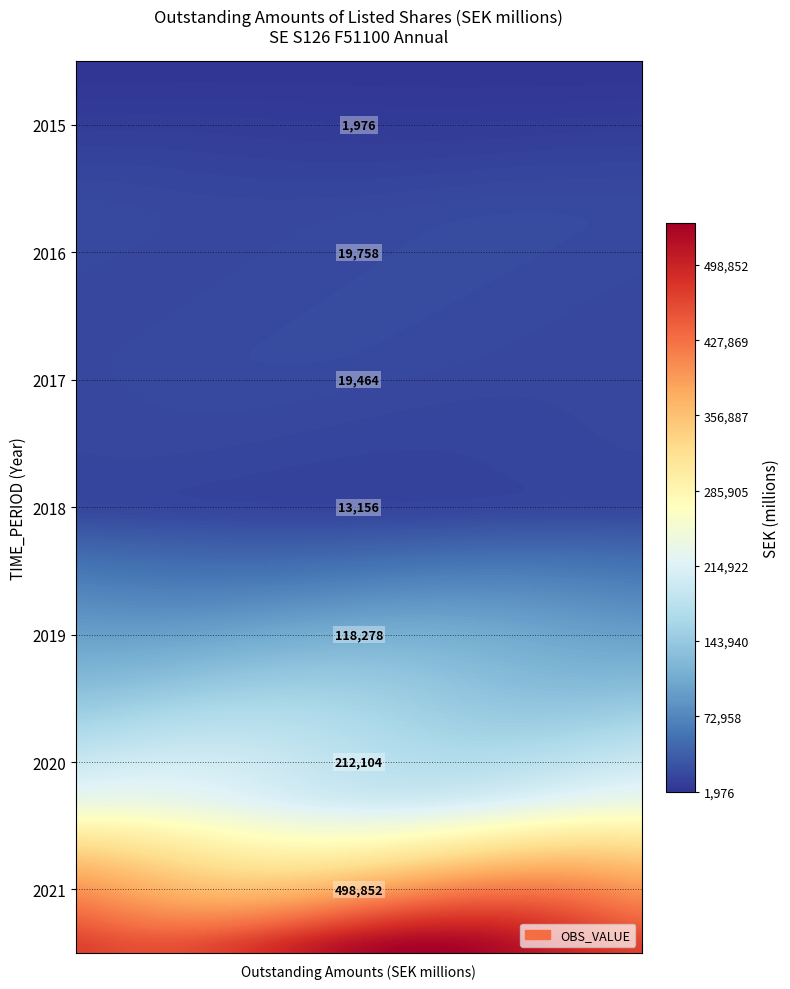

The chart shows a value of 129389 at 2020. True or false?

False